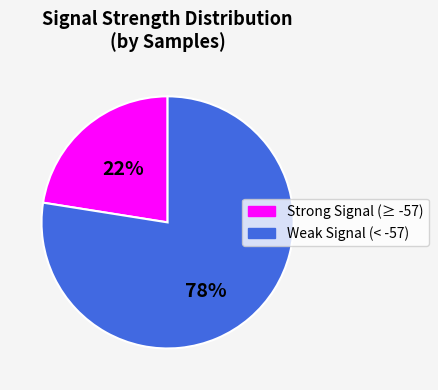

Rank the categories by value from lowest to highest.

Strong Signal (≥ -57), Weak Signal (< -57)